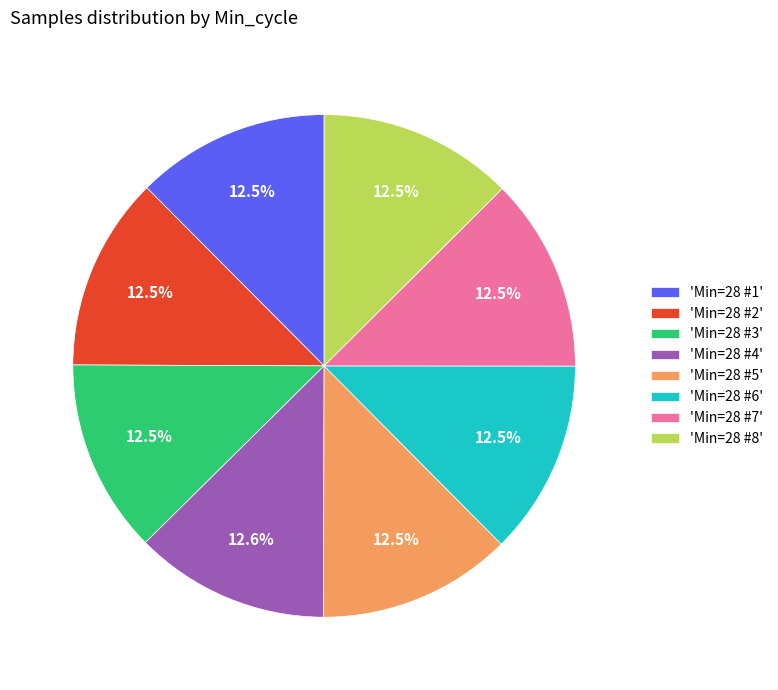

Does any single category account for the majority?

No